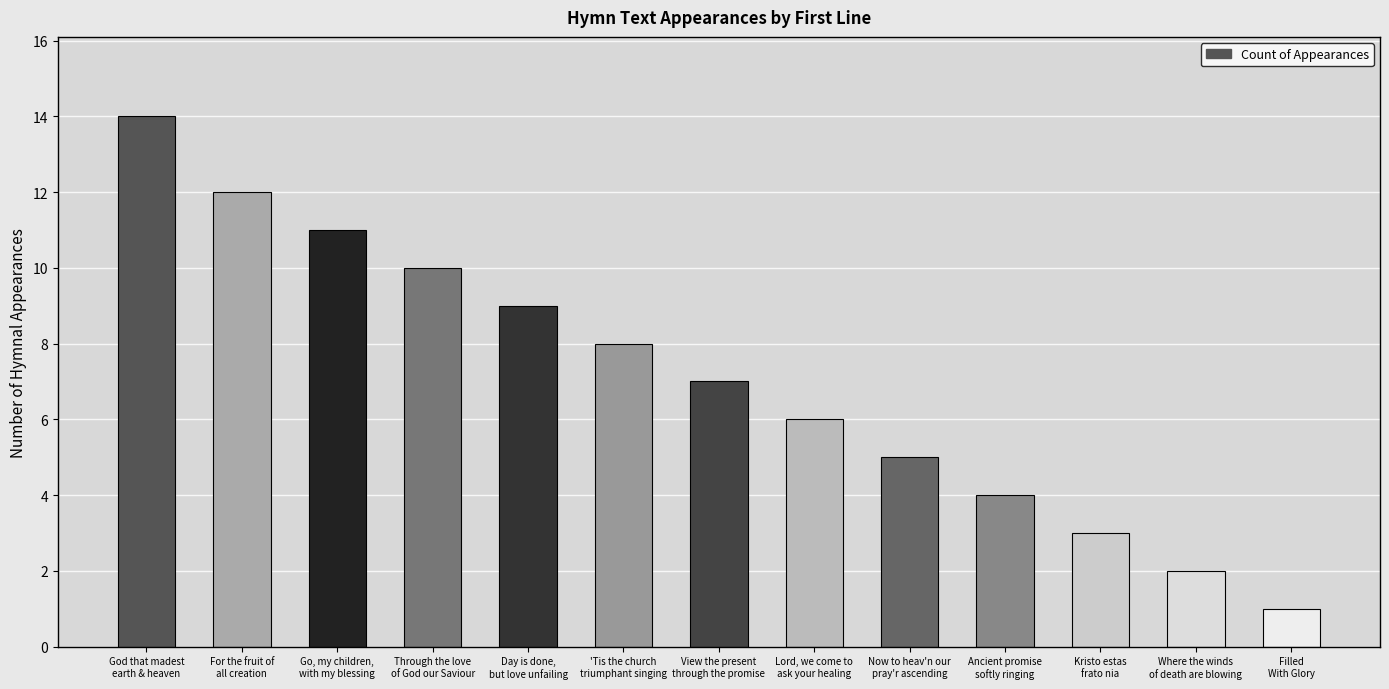

What is the change in value from through_the_love_of_god_our_savior to where_the_winds_of_death_are_blowing?

-8